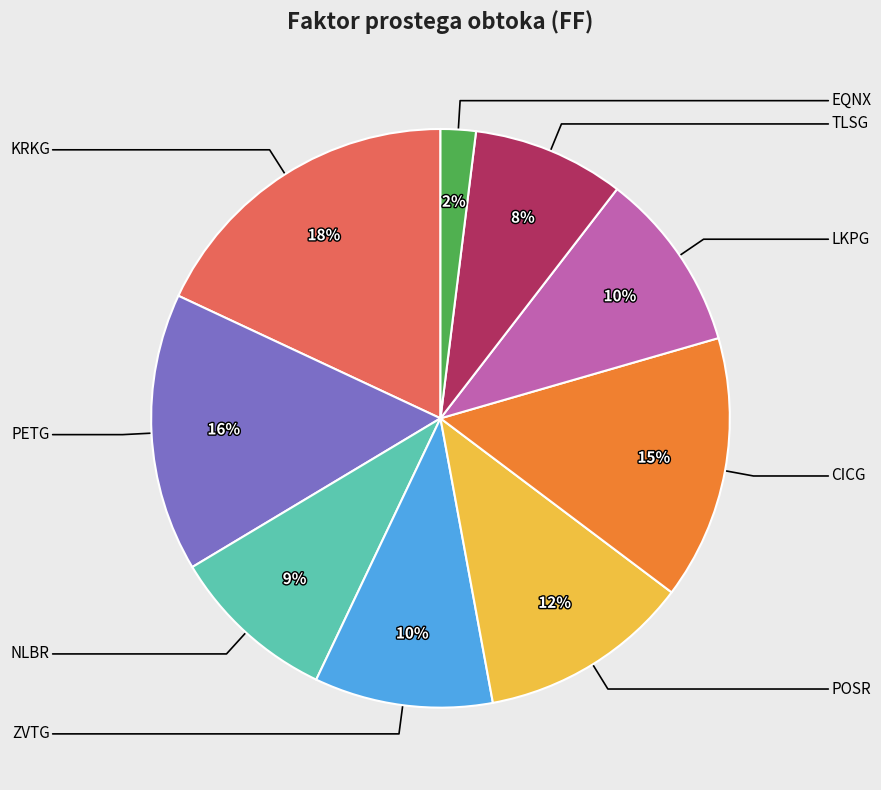

To the nearest percent, what is the difference between the largest and smallest slice percentages?

16%